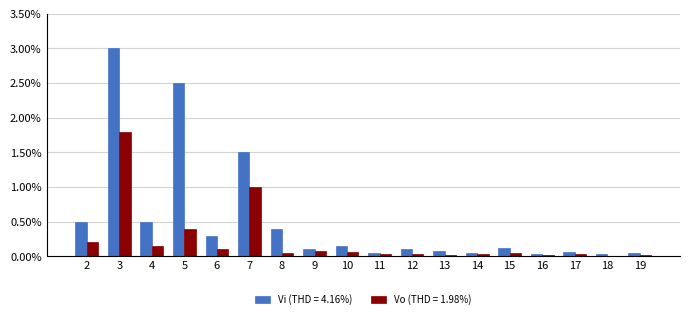

Are the bars grouped side by side (vs. stacked)?

Yes